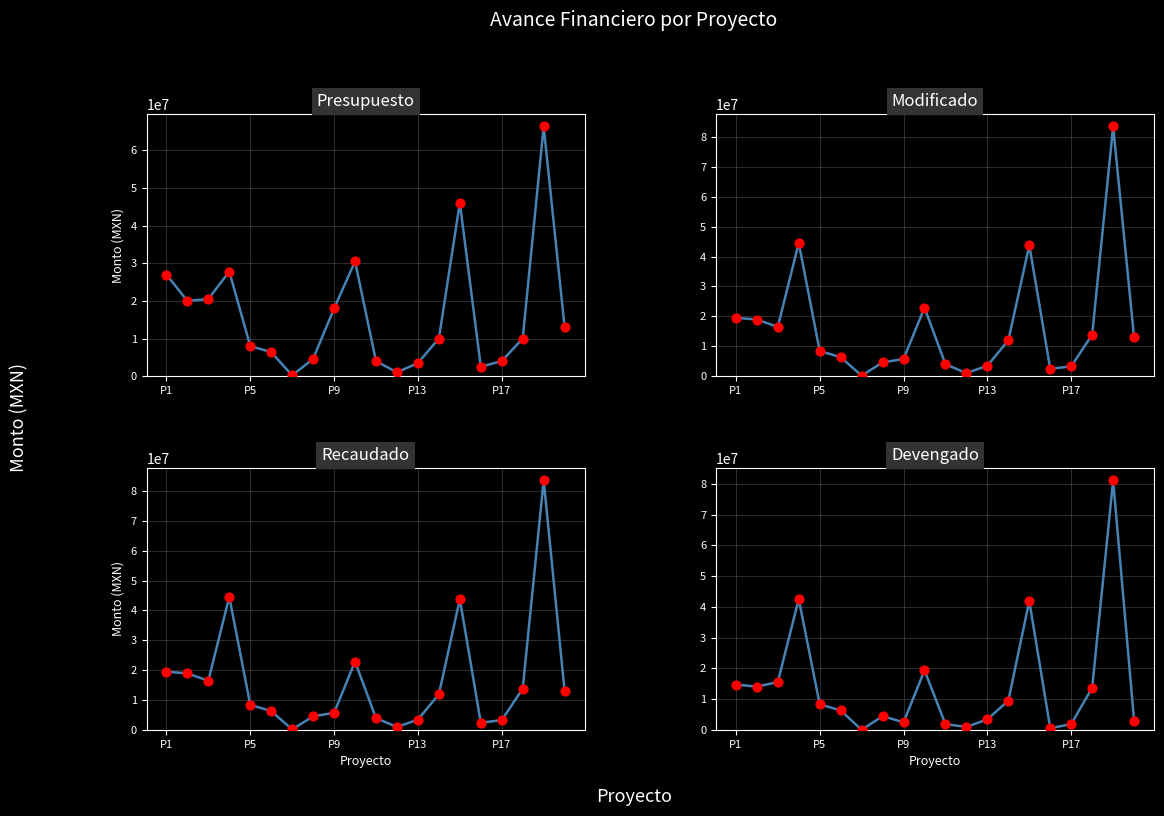

What are all the series names shown in the legend?

Presupuesto, Modificado, Recaudado, Devengado